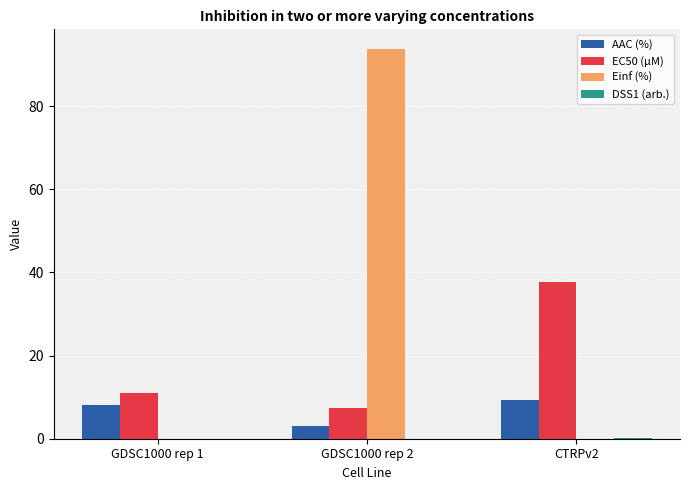

What is the total value across all series at GDSC1000 rep 1?

19.2